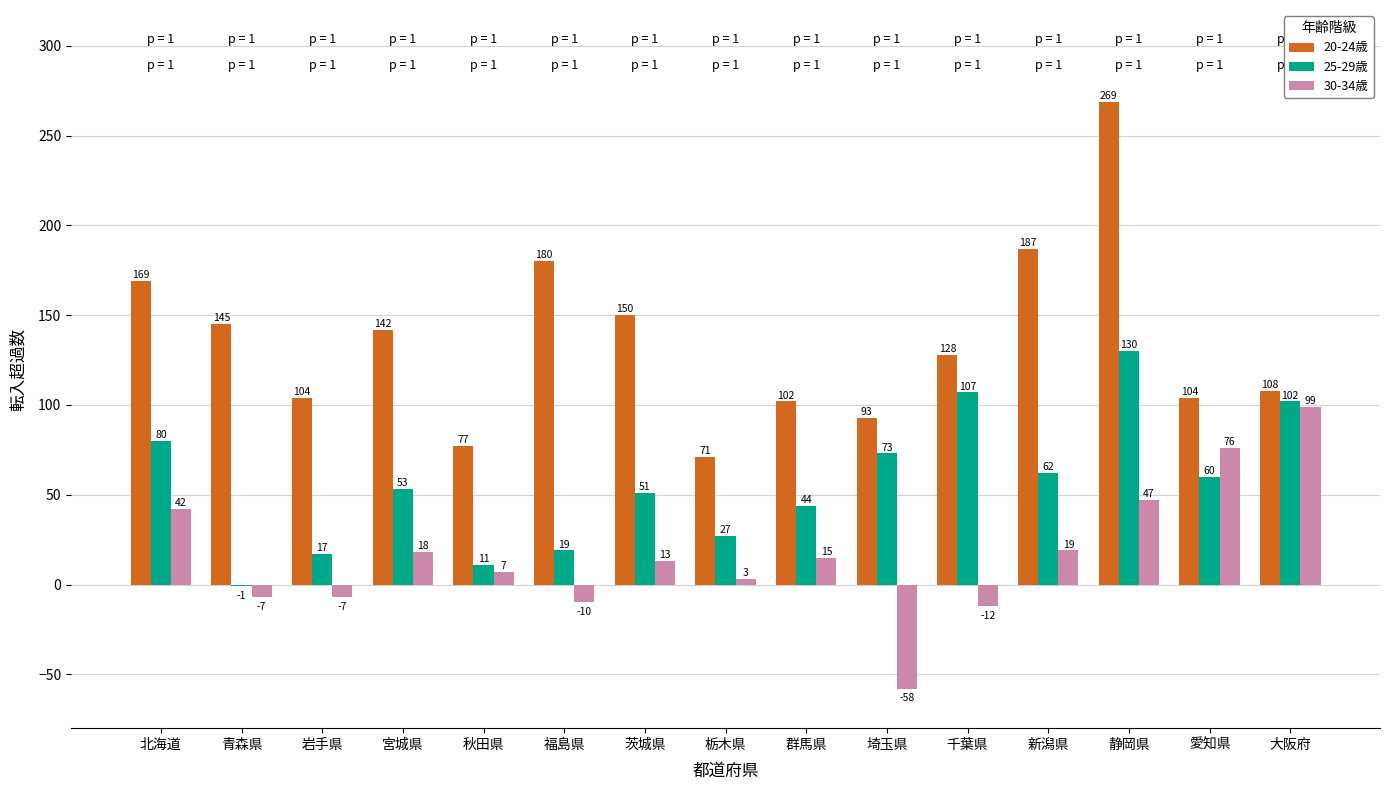

How many groups of bars are there?

15